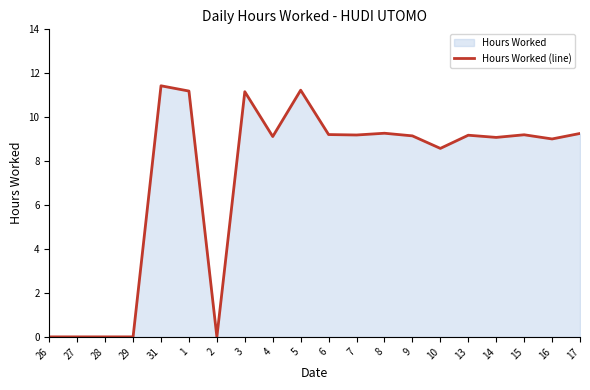

Reading left to right, list all the values displayed in this chart.

0.0	0.0	0.0	0.0	11.4	11.2	0.0	11.2	9.1	11.2	9.2	9.2	9.3	9.2	8.6	9.2	9.1	9.2	9.0	9.3